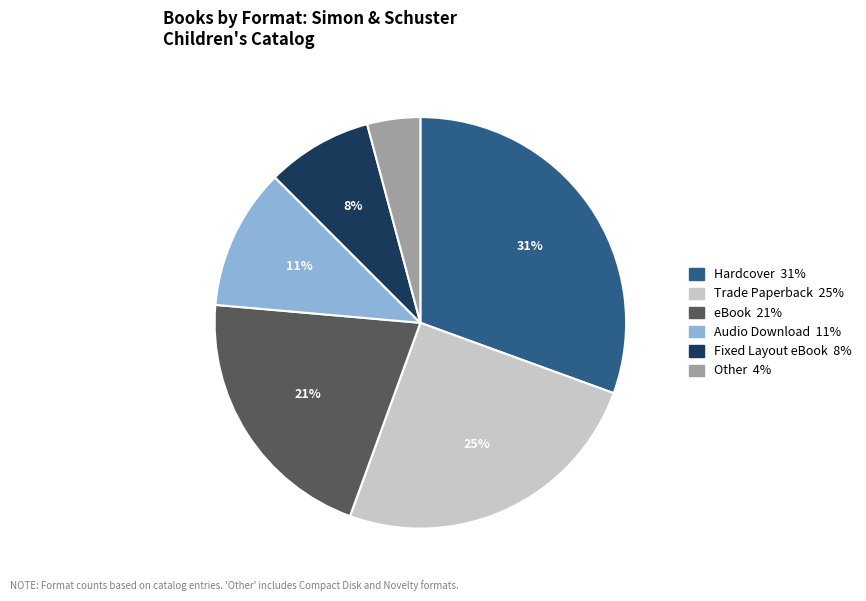

Does any single category account for the majority?

No